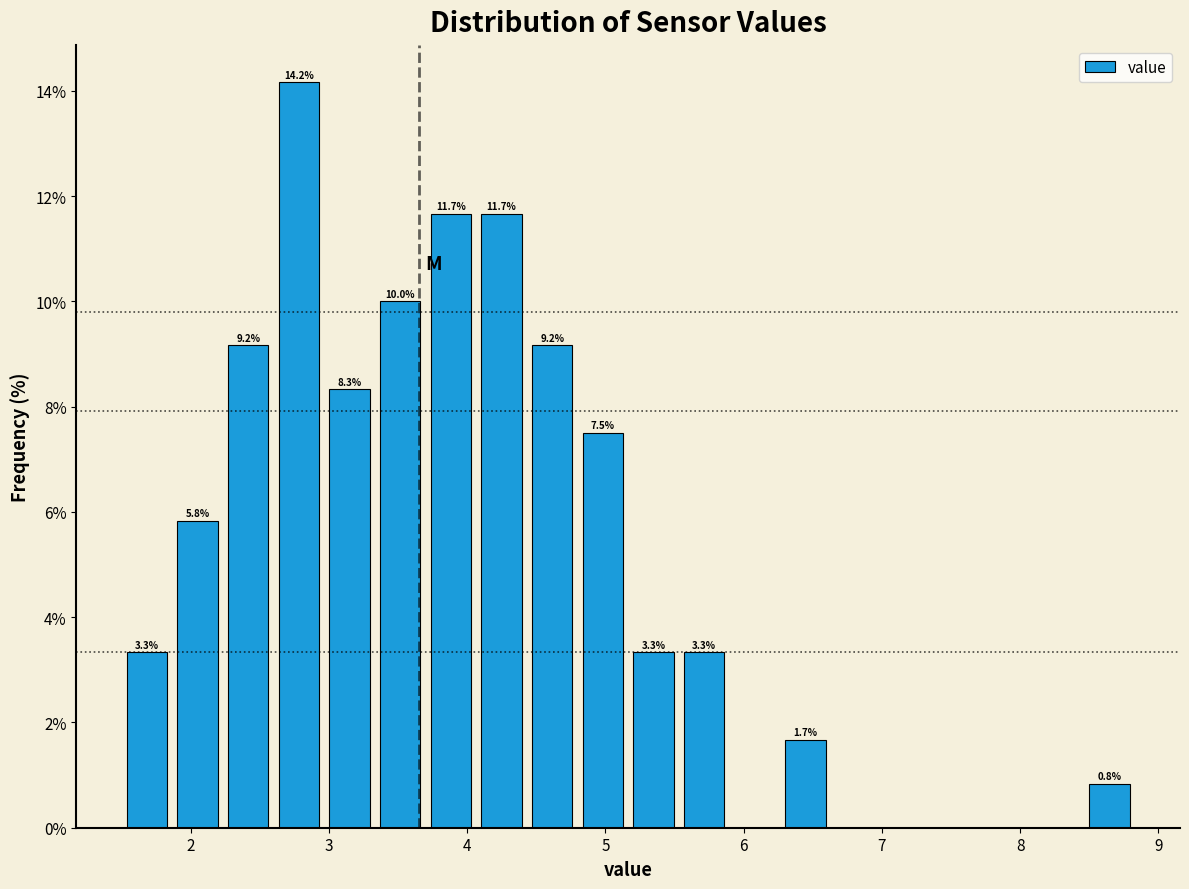

Around what value on the x-axis is the tallest bar? Give the approximate position of its centre, as read against the axis.

2.8